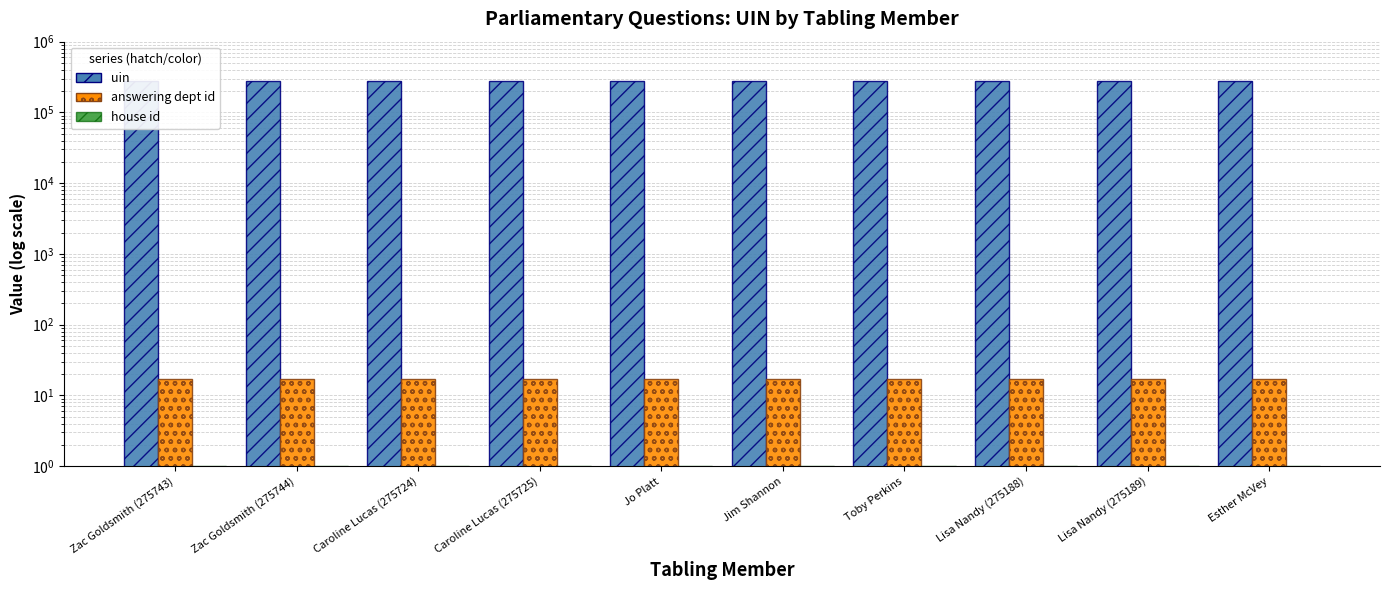

How many bars are there in total?

30